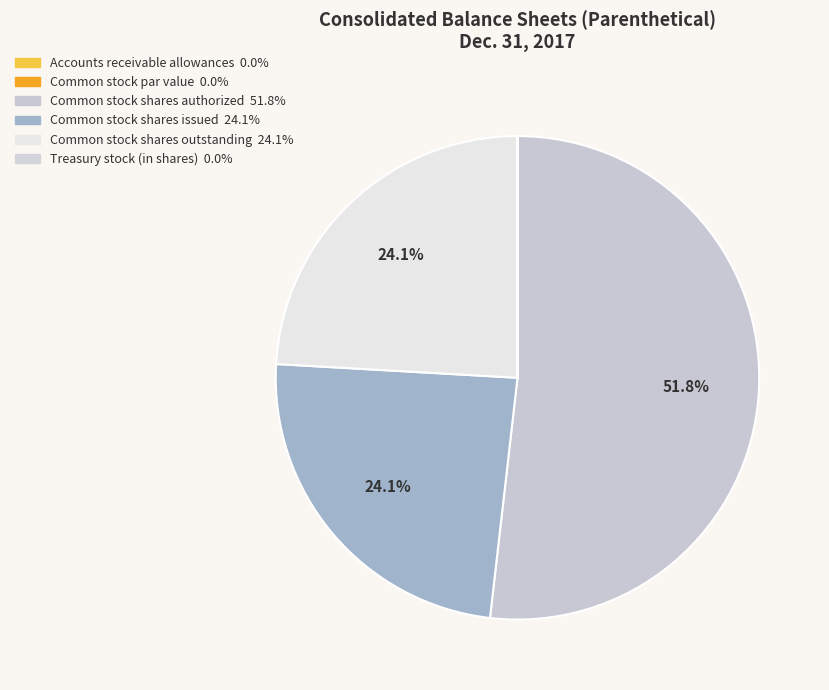

To the nearest percent, what portion does Common stock shares issued represent?

24%